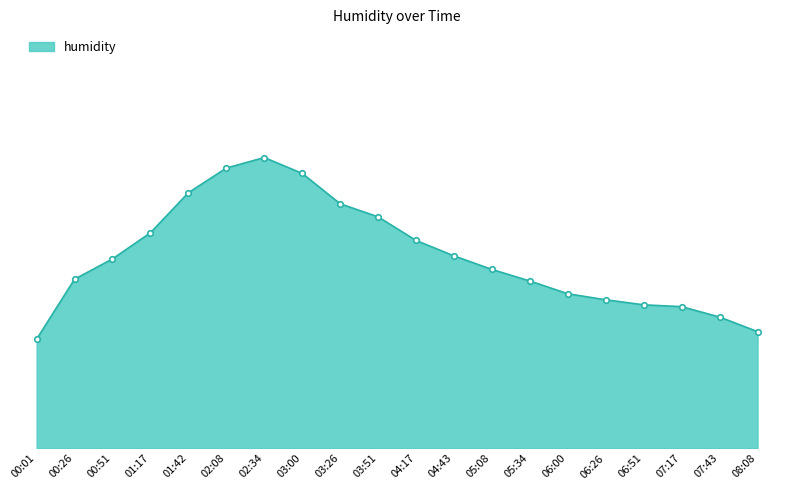

Does the chart display data point markers on the line(s)?

No